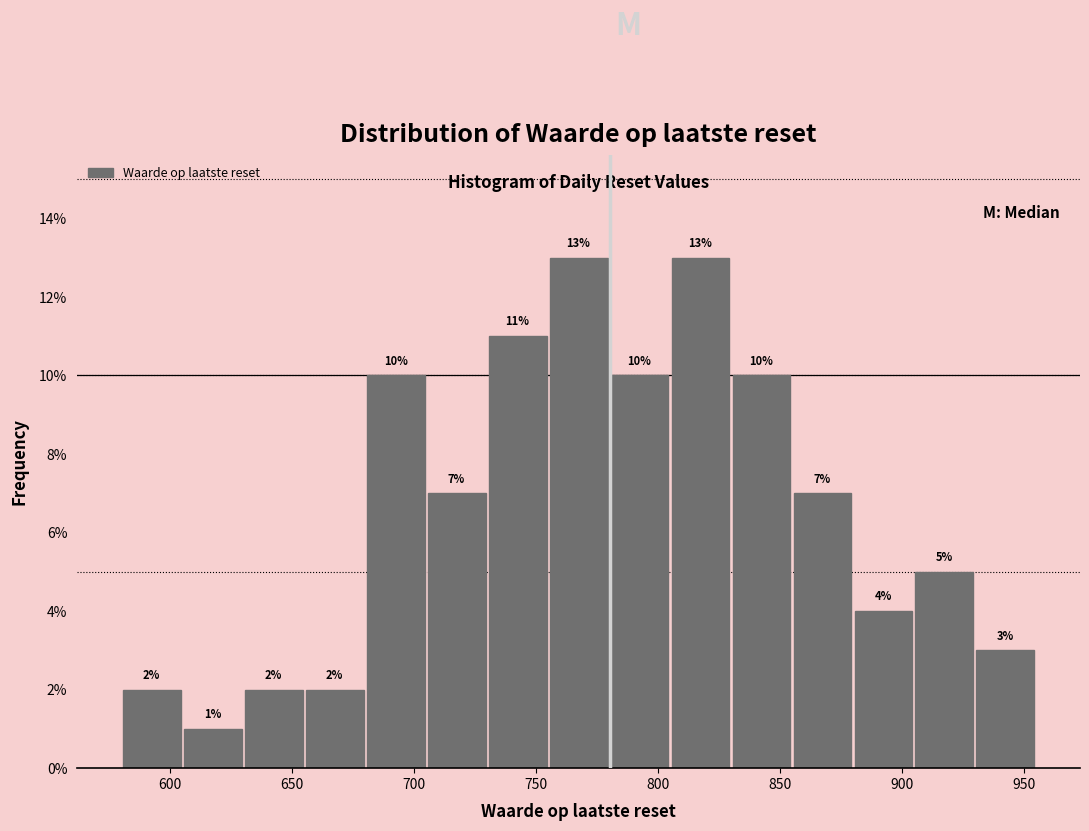

Reading left to right, list every bar in this chart as the range it spans on the x-axis followed by its height. The bar edges are not printed on the chart, so give them approximately, as read against the axis.

580 to 605: 2
605 to 630: 1
630 to 655: 2
655 to 680: 2
680 to 705: 10
705 to 730: 7
730 to 755: 11
755 to 780: 13
780 to 805: 10
805 to 830: 13
830 to 855: 10
855 to 880: 7
880 to 905: 4
905 to 930: 5
930 to 955: 3